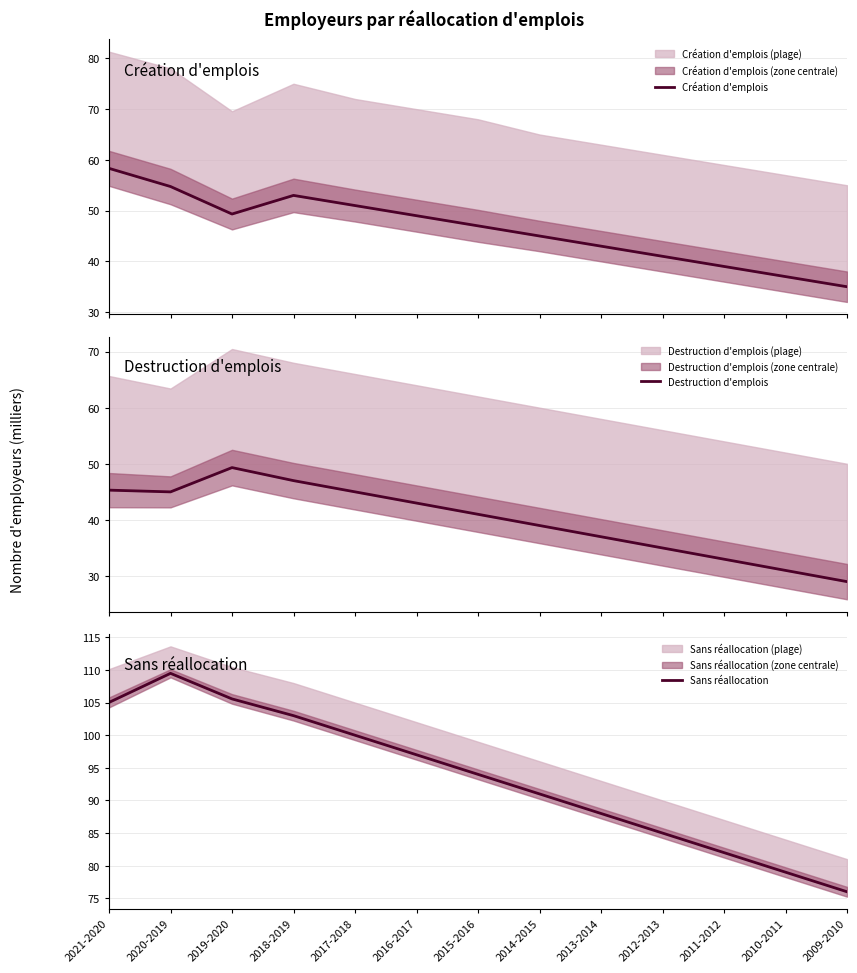

How many categories are shown in the chart?

13